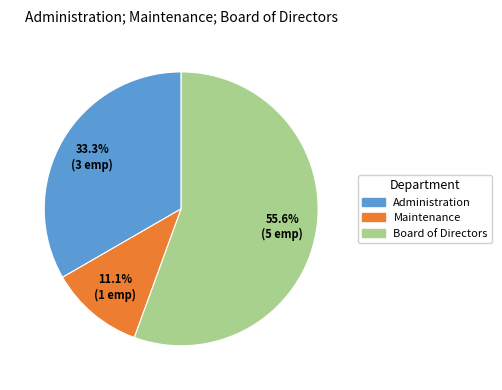

How many segments does this pie chart have?

3